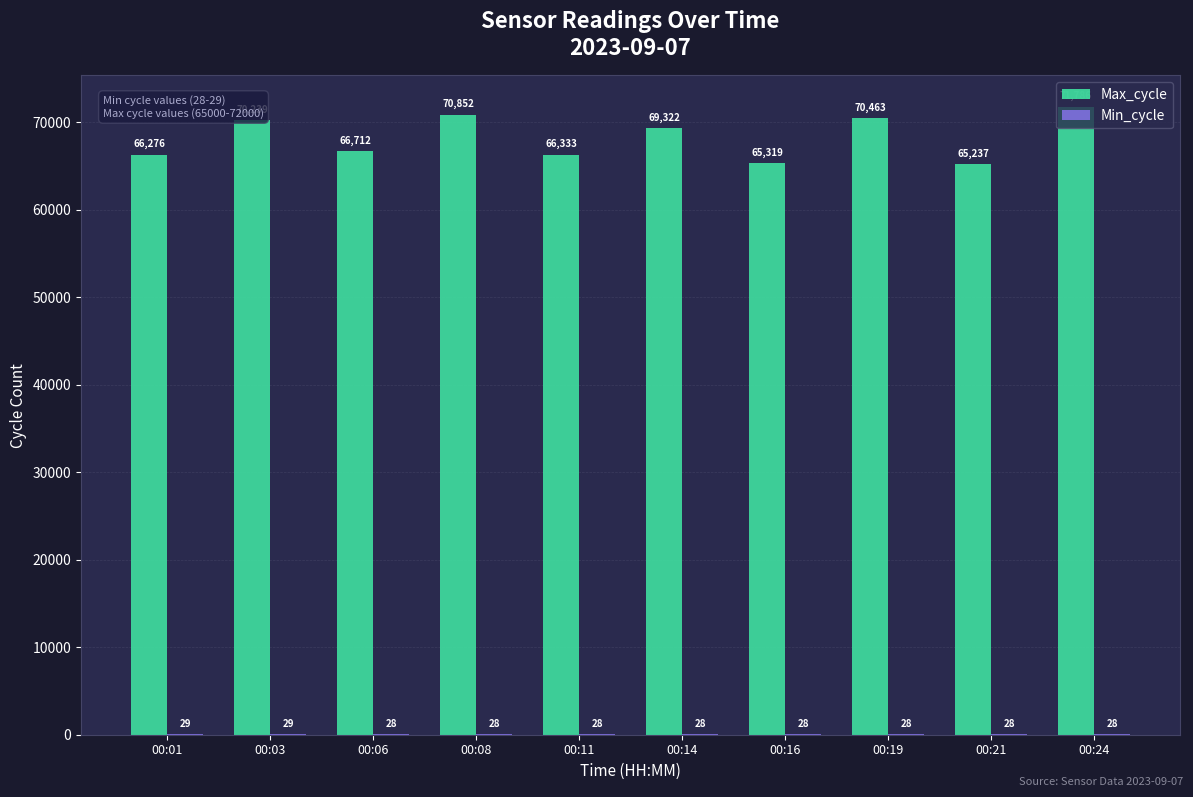

What is the maximum value shown in the chart?

71786